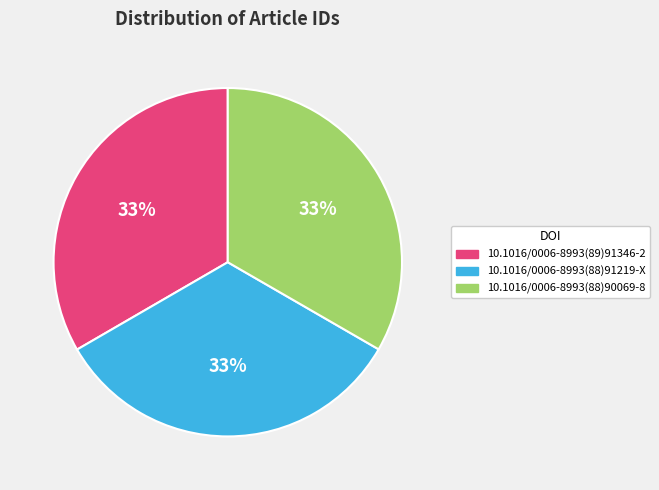

Combined, do 10.1016/0006-8993(88)91219-X and 10.1016/0006-8993(88)90069-8 account for over 50%?

Yes